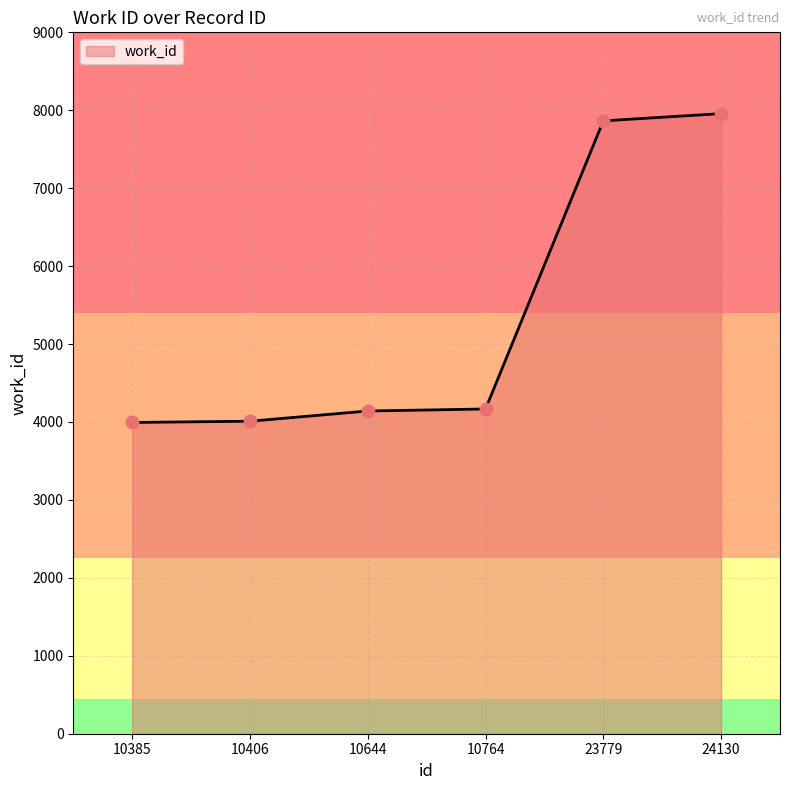

What is the change in value from 10406 to 23779?

+3854